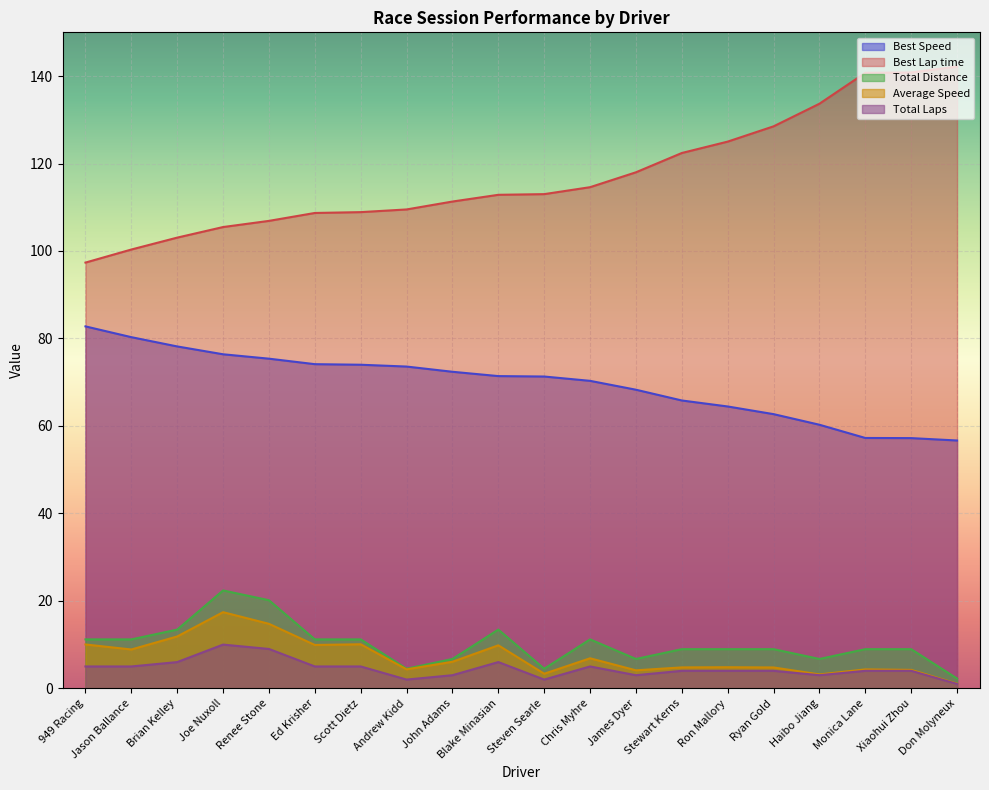

Count the number of data series in this chart.

5